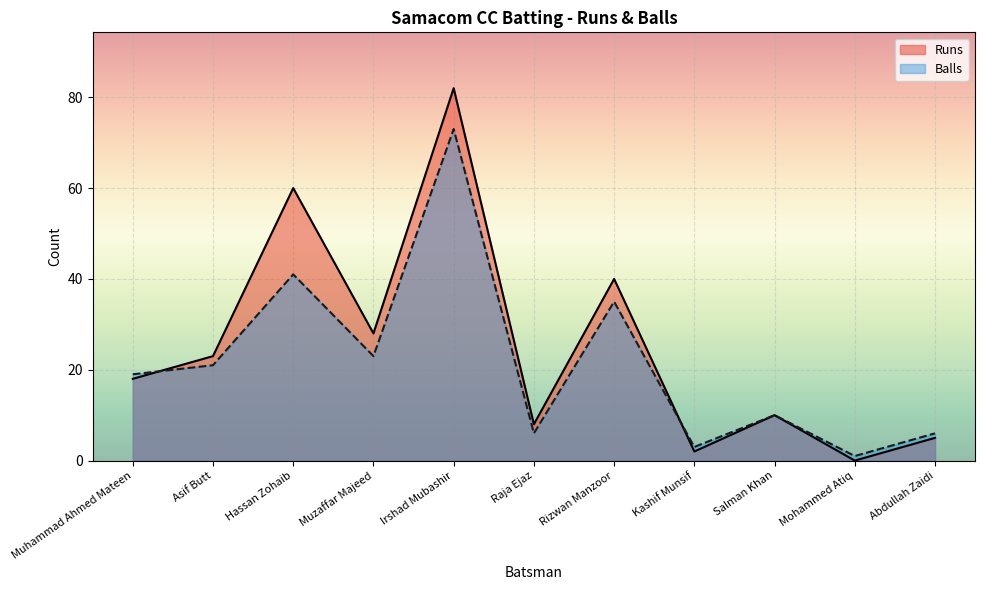

Between Asif Butt and Mohammed Atiq, which is larger?

Asif Butt